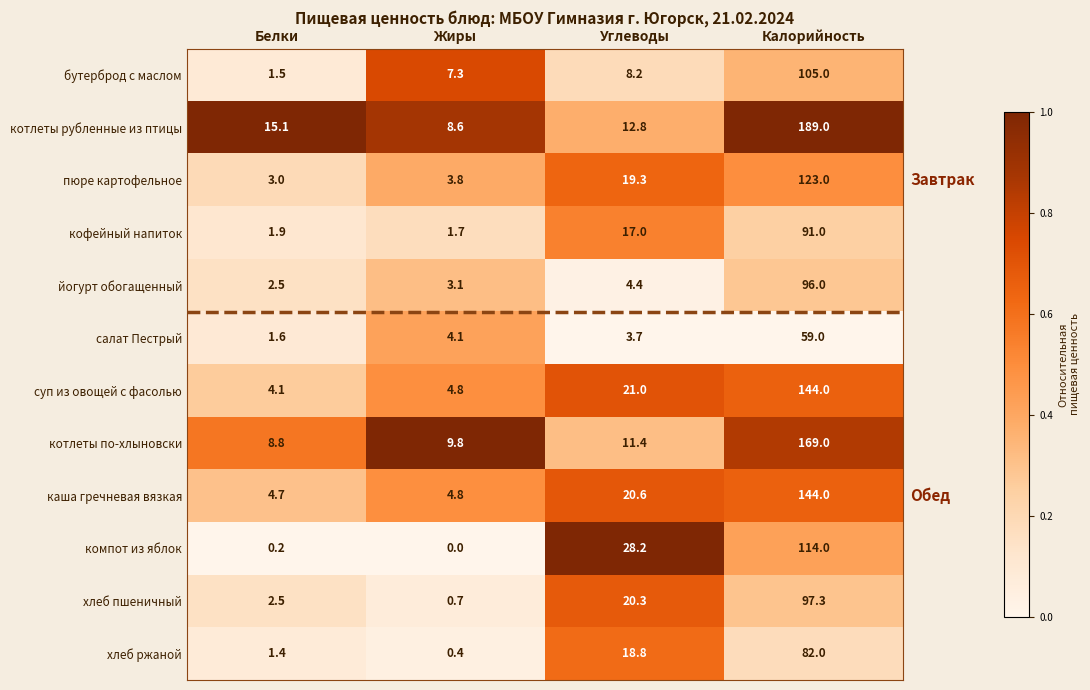

At how many categories does at least one series exceed 0?

4